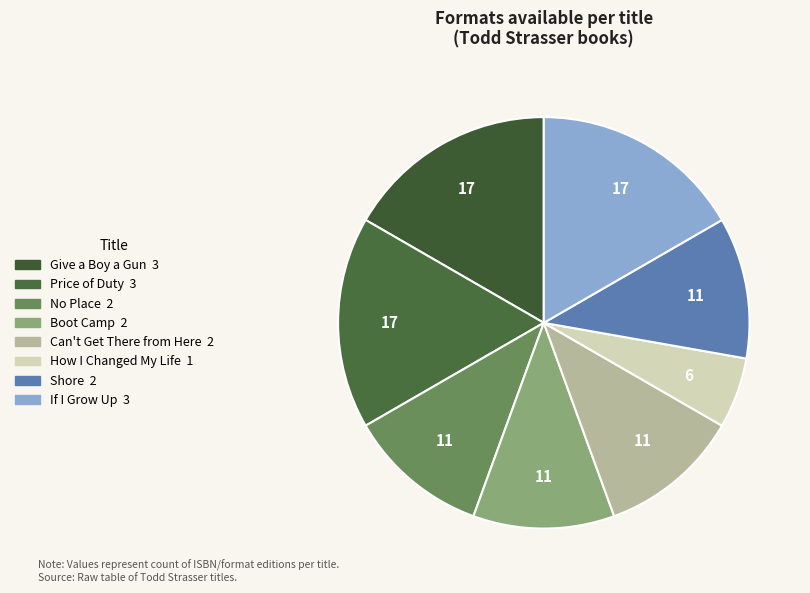

True or false: How I Changed My Life accounts for 18% of the total.

False